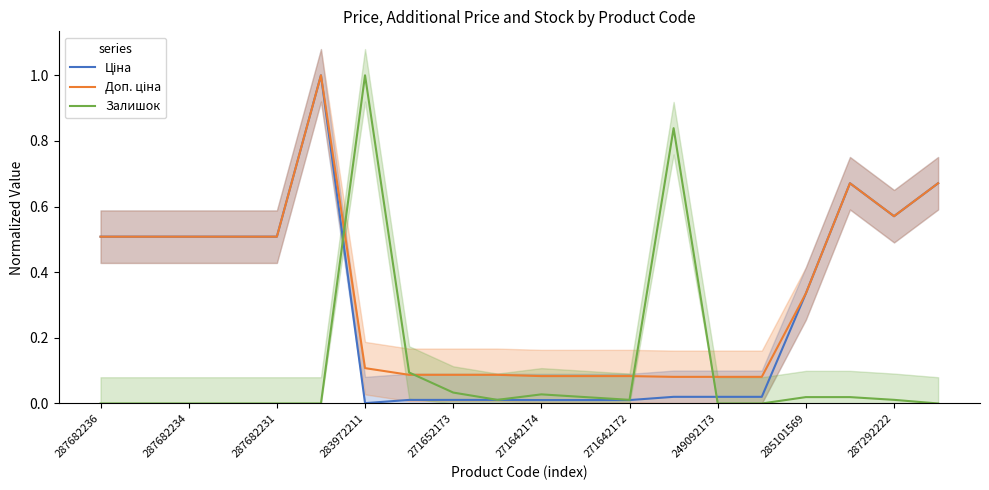

What position from the left is 13?

14